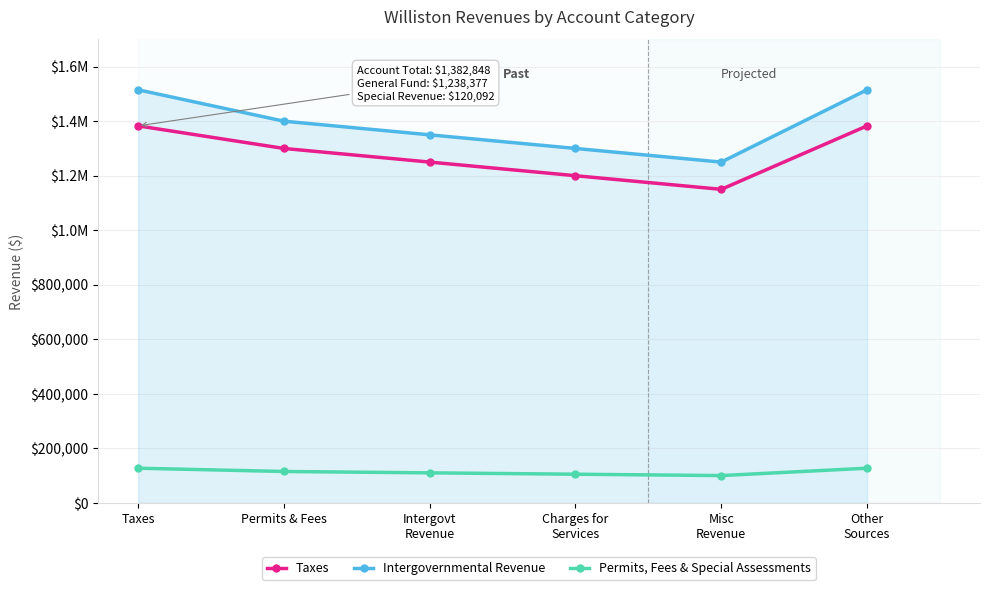

At which label is Permits, Fees & Special Assessments closest to 113497?

Permits & Fees